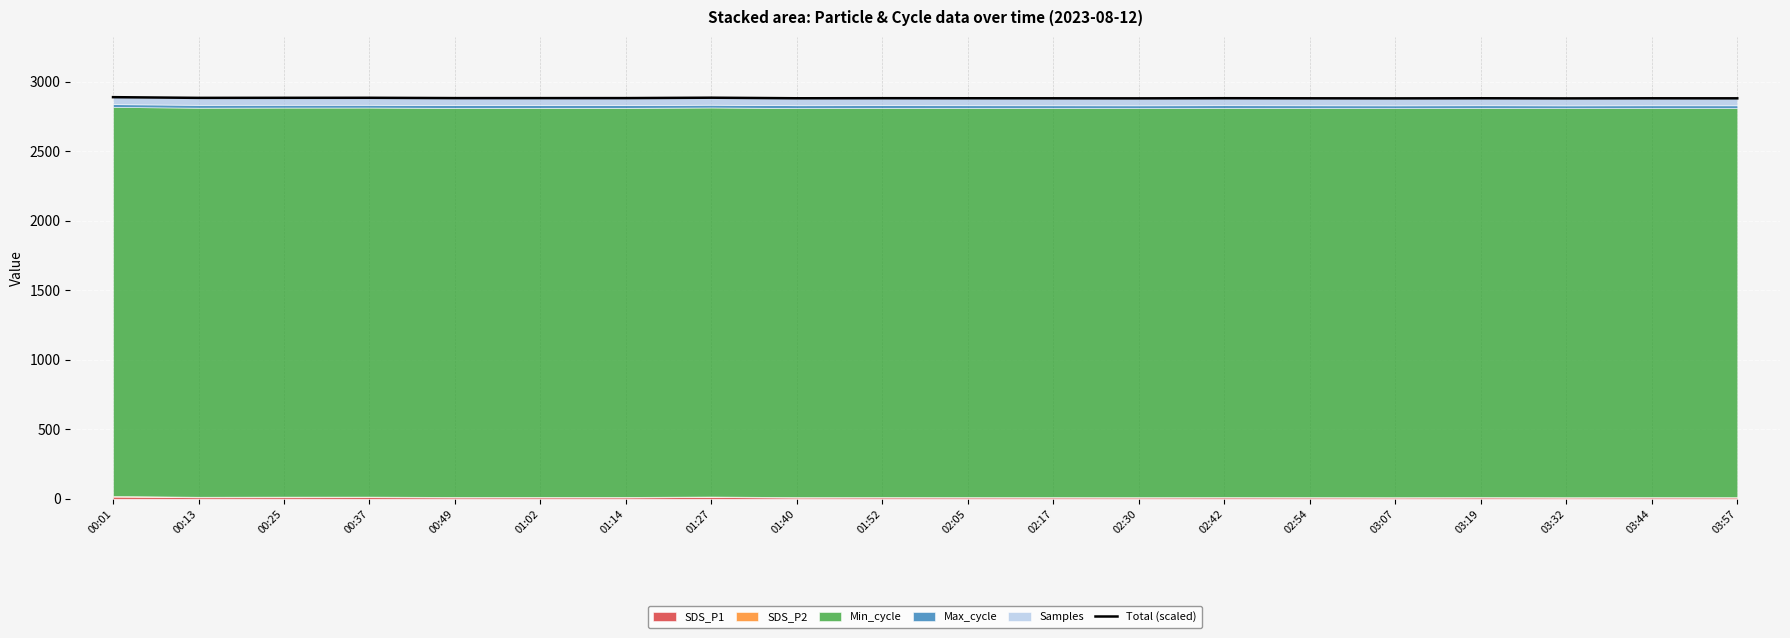

What is the difference between the values at 02:17 and 00:49?

1.4